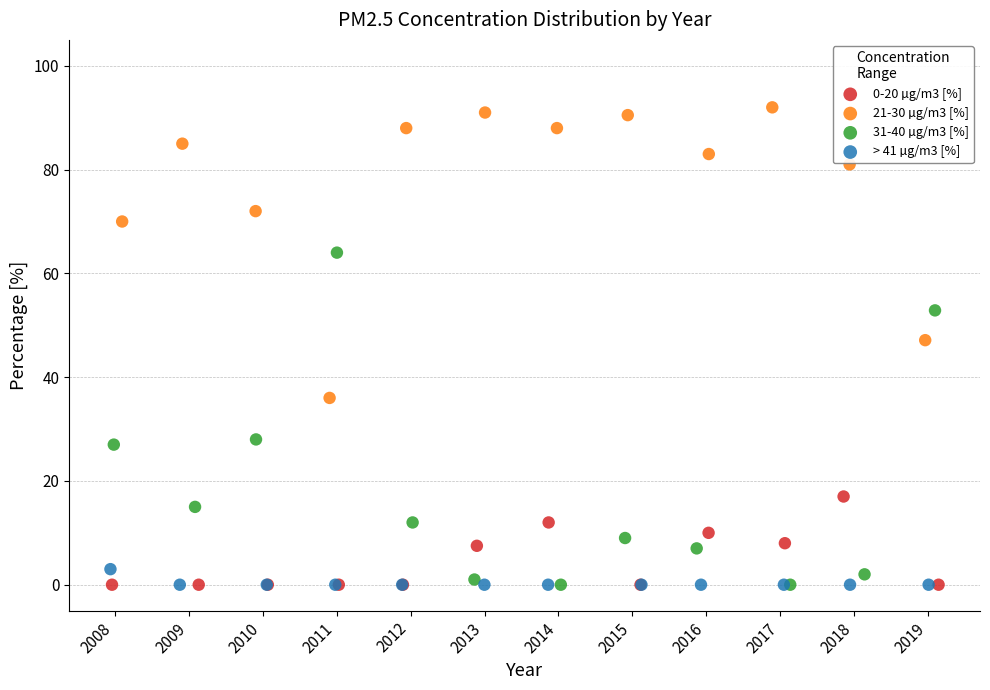

Which series reaches the maximum Y coordinate?

21-30 µg/m3 [%]